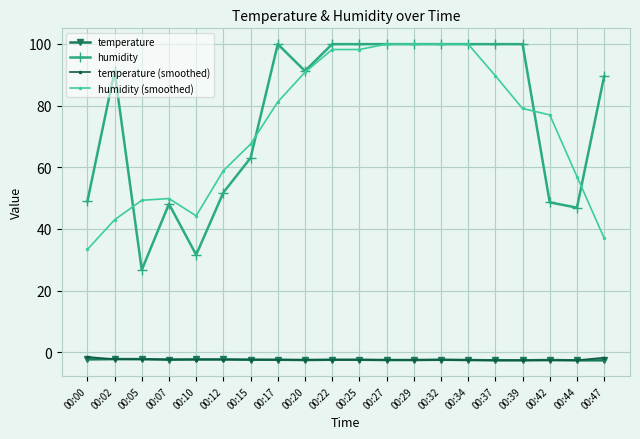

What value does the humidity (smoothed) series have at 00:17?

81.2